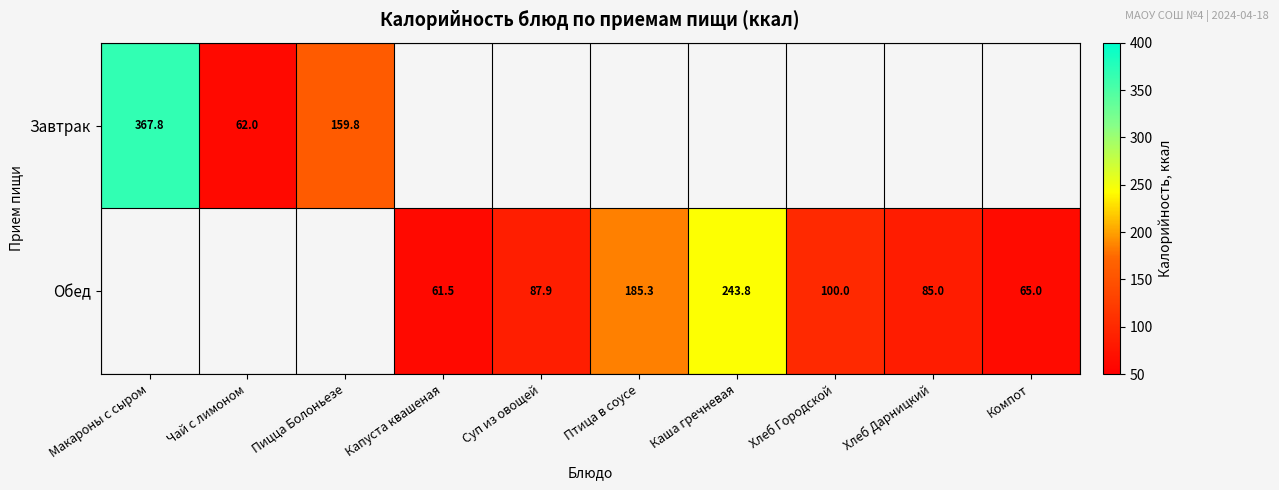

Which label corresponds to the smallest value in the chart?

Капуста квашеная